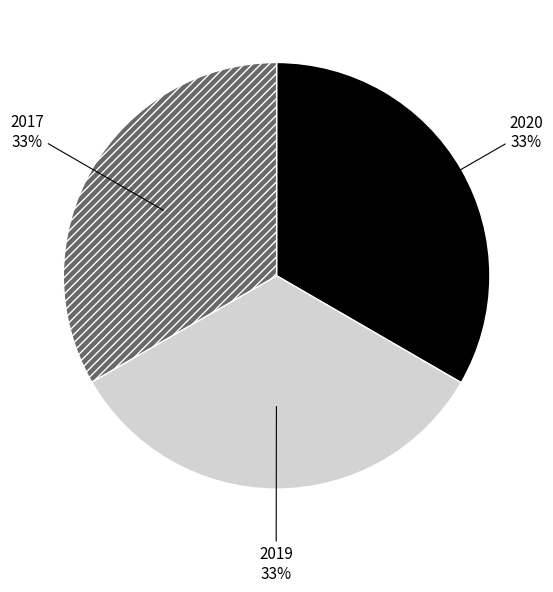

To the nearest percent, what is the combined percentage of 2020 and 2017?

67%